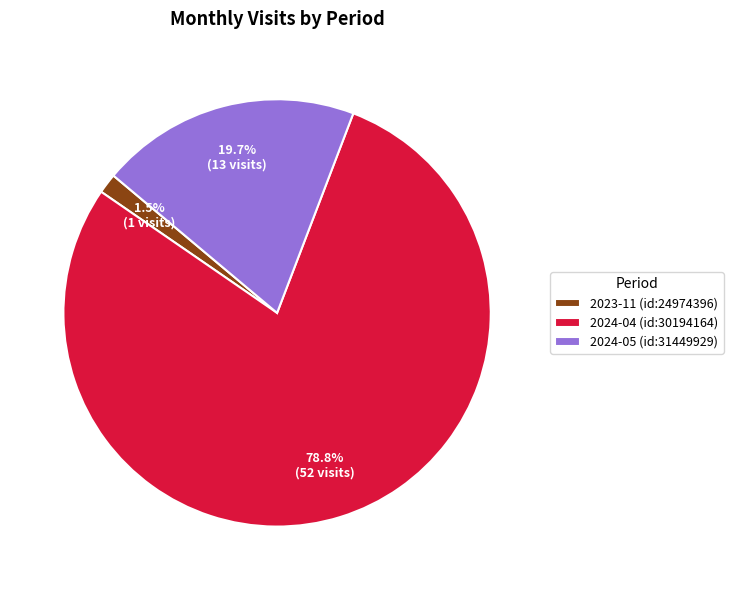

Count the number of slices in the pie.

3